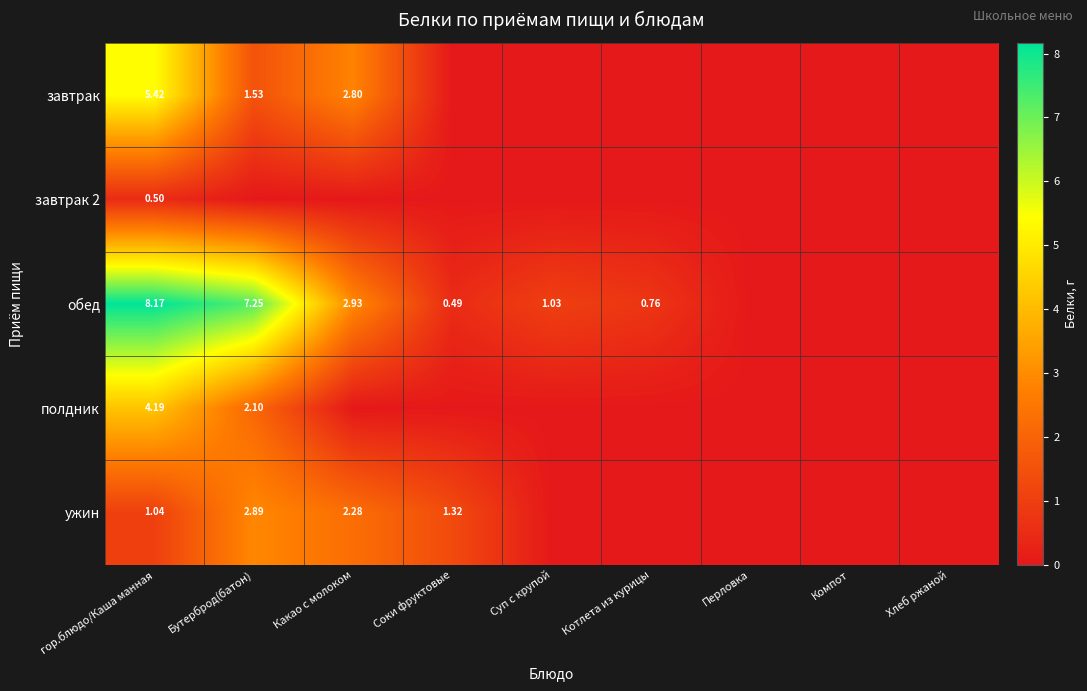

Rank the series at Соки фруктовые from lowest to highest value.

завтрак, завтрак 2, полдник, обед, ужин